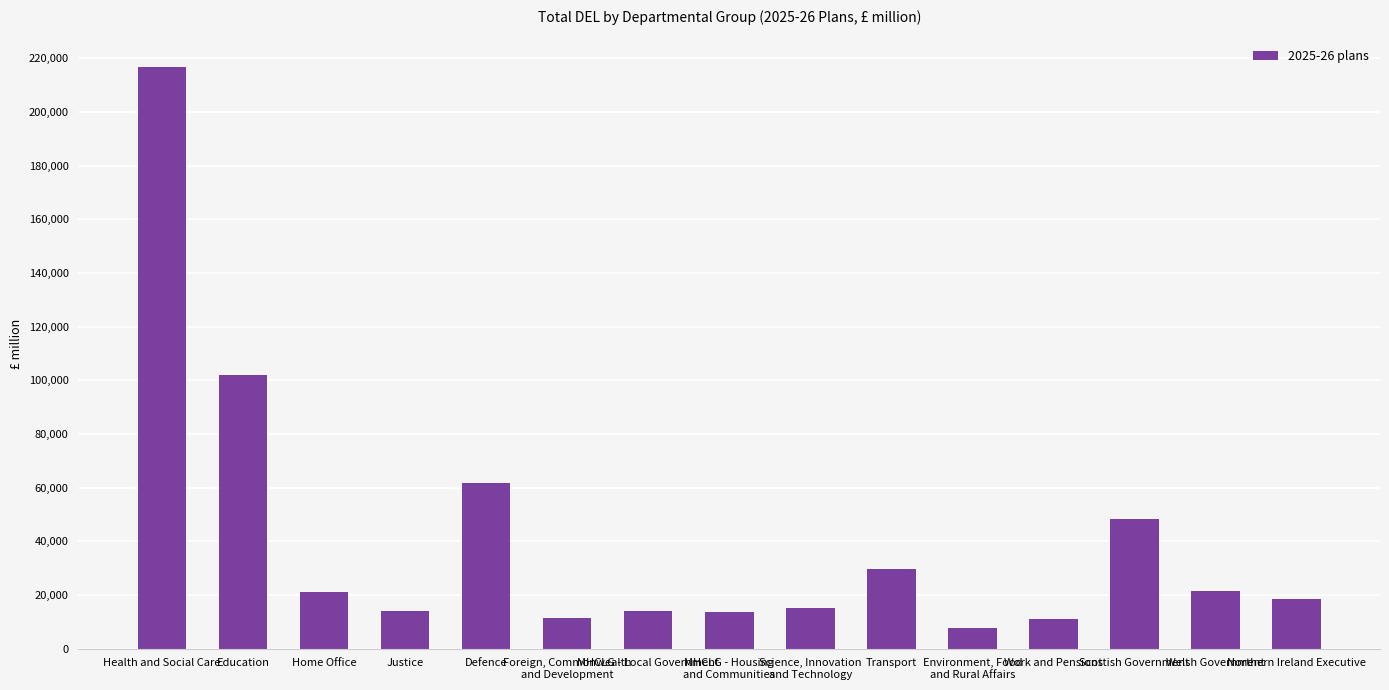

What is the maximum value shown in the chart?

216550